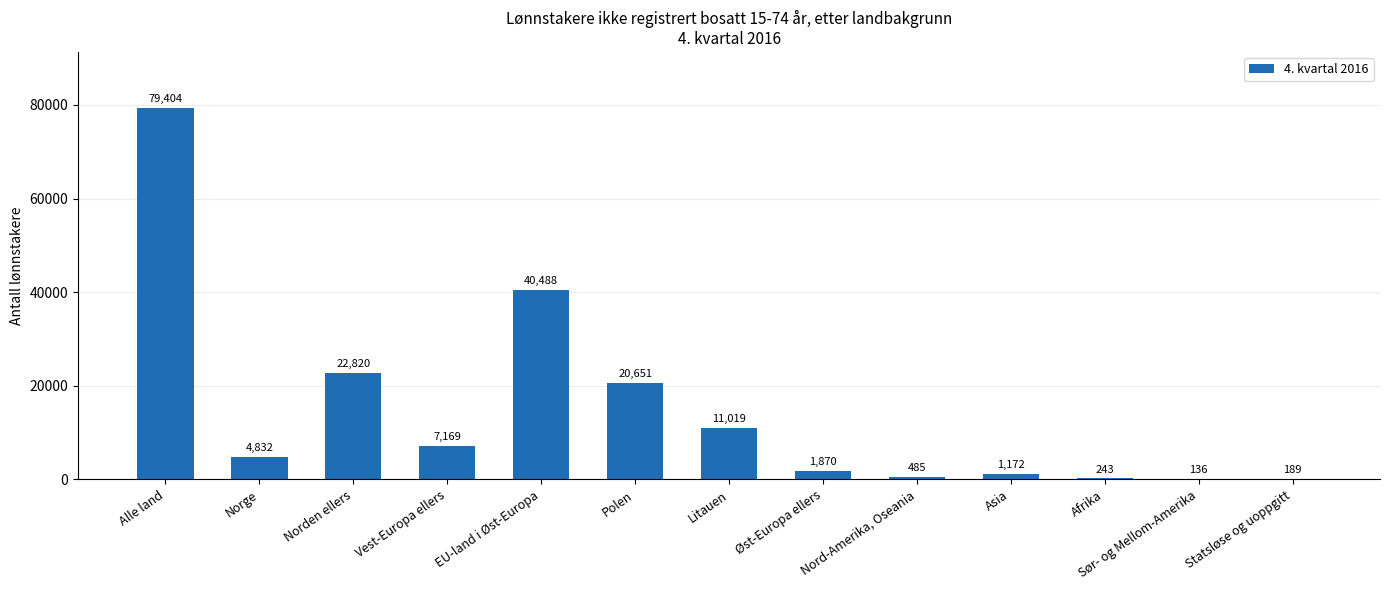

At which label is the value closest to 39770?

EU-land i Øst-Europa